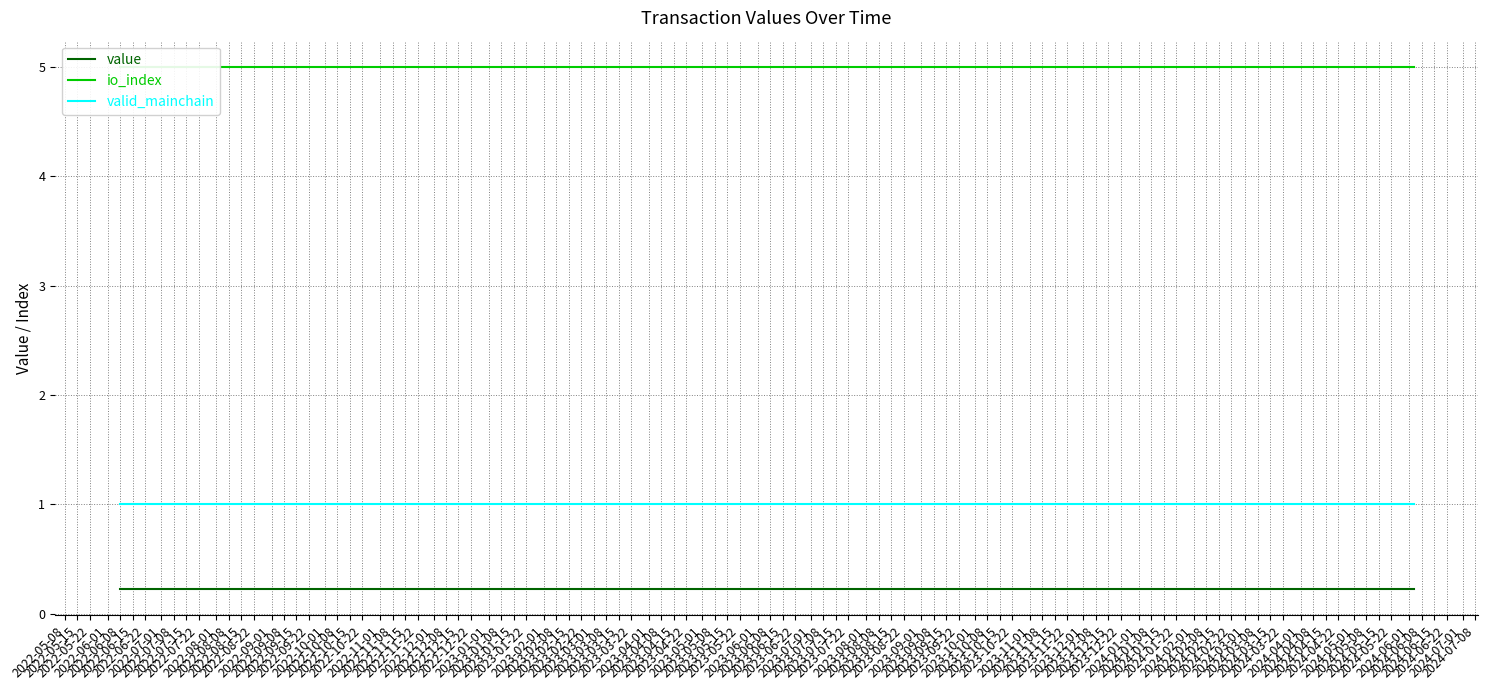

What is the highest value of the valid_mainchain series?

1.0